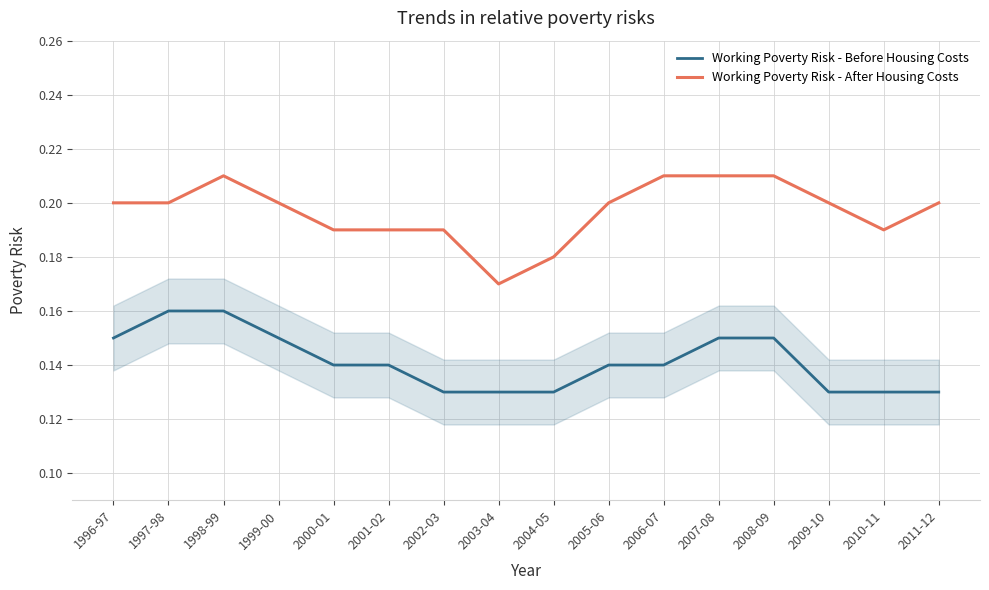

At which label is Working Poverty Risk - After Housing Costs closest to 0?

2003-04